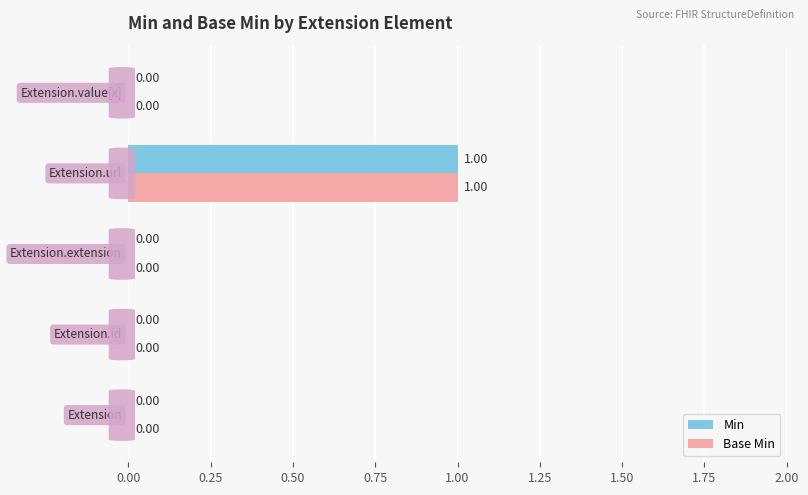

What is the sum of all Base Min values?

1